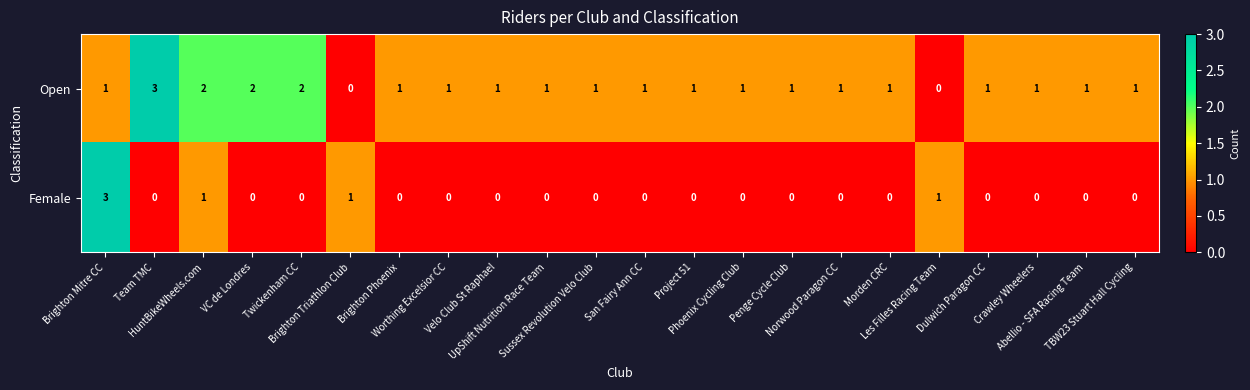

What is the difference between the maximum and second lowest values in the Female series?

3